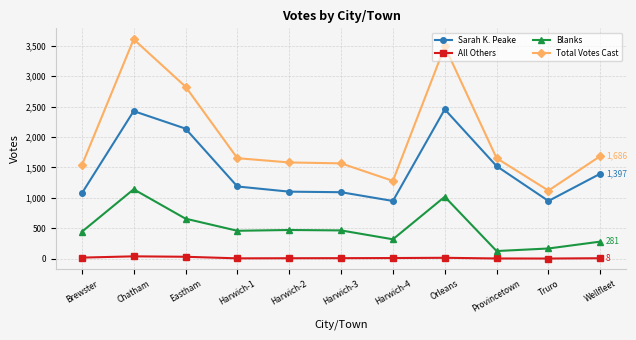

In All Others, how many points are higher than both neighbors (excluding endpoints)?

2